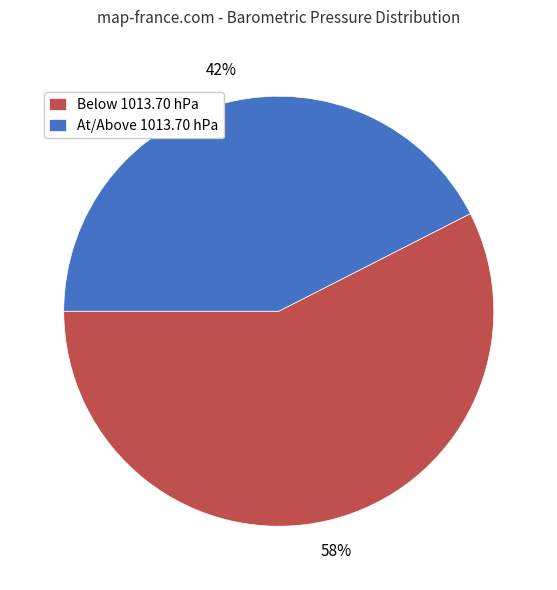

What is the ratio of the value at Below 1013.70 hPa to the value at At/Above 1013.70 hPa?

1.4